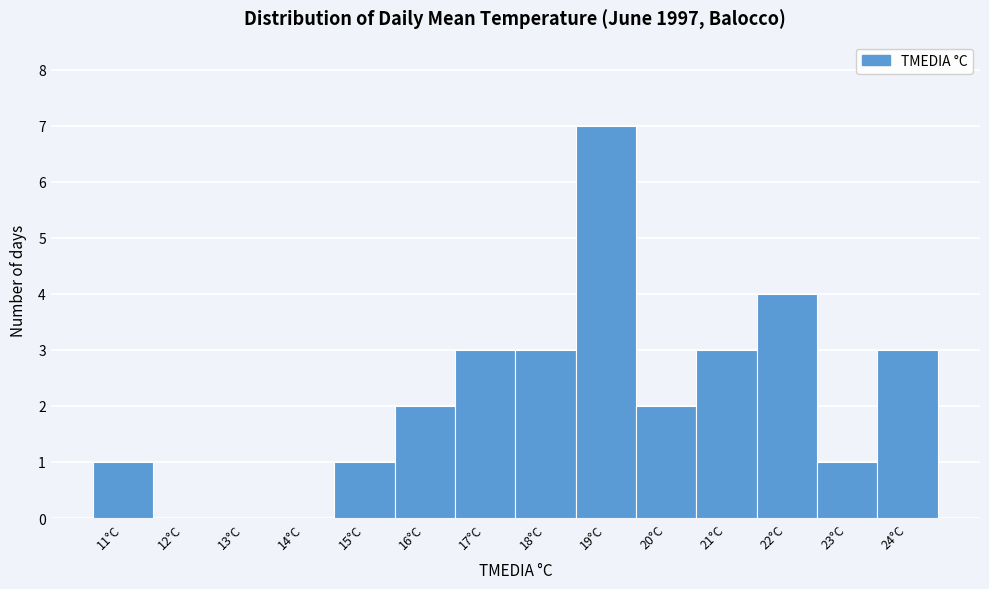

Reading left to right, transcribe this chart: for each bar, give the range it covers on the x-axis and its height. The values are not printed on the chart, so give them approximately, as read against the axis.

10.5 to 11.5: 1
11.5 to 12.5: 0
12.5 to 13.5: 0
13.5 to 14.5: 0
14.5 to 15.5: 1
15.5 to 16.5: 2
16.5 to 17.5: 3
17.5 to 18.5: 3
18.5 to 19.5: 7
19.5 to 20.5: 2
20.5 to 21.5: 3
21.5 to 22.5: 4
22.5 to 23.5: 1
23.5 to 24.5: 3